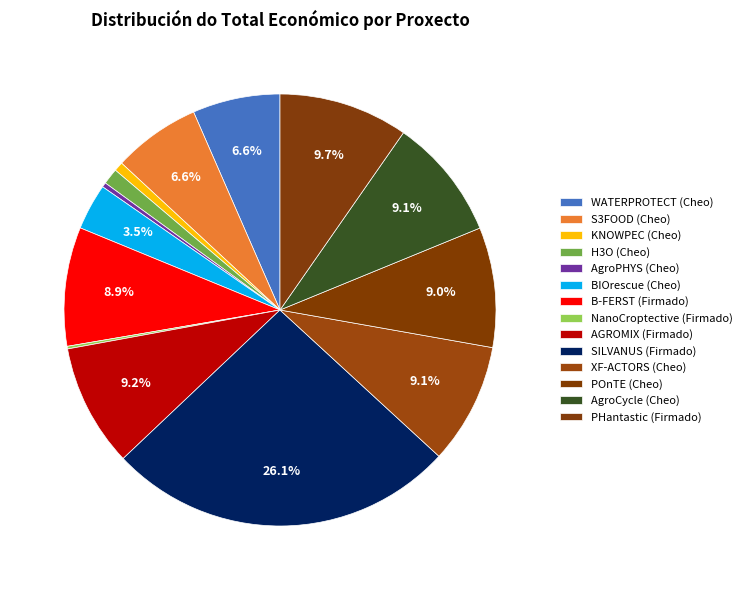

Which has a higher value, POnTE (Cheo) or BIOrescue (Cheo)?

POnTE (Cheo)